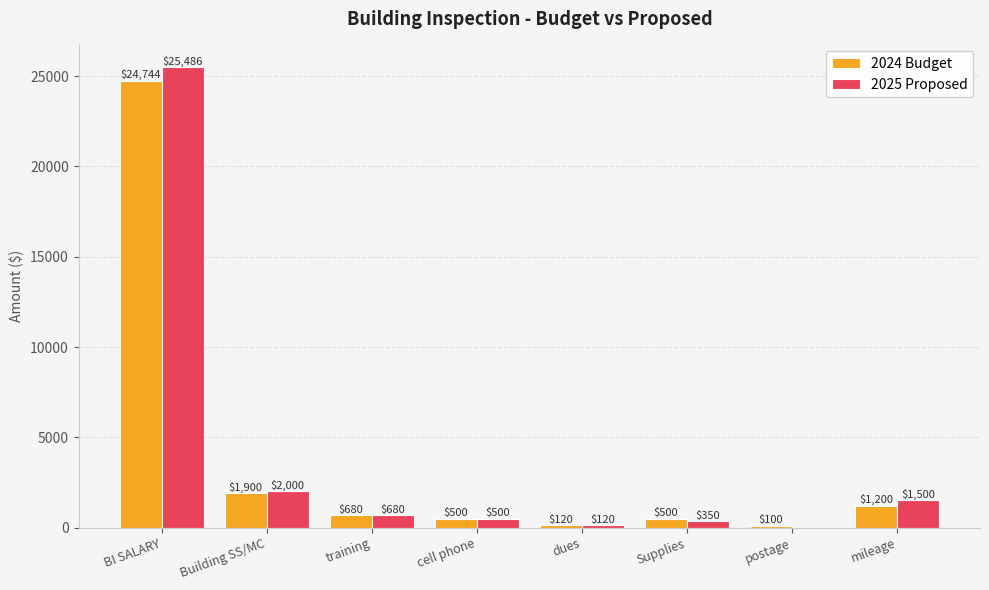

What is the highest value of the 2025 Proposed series?

25486.0